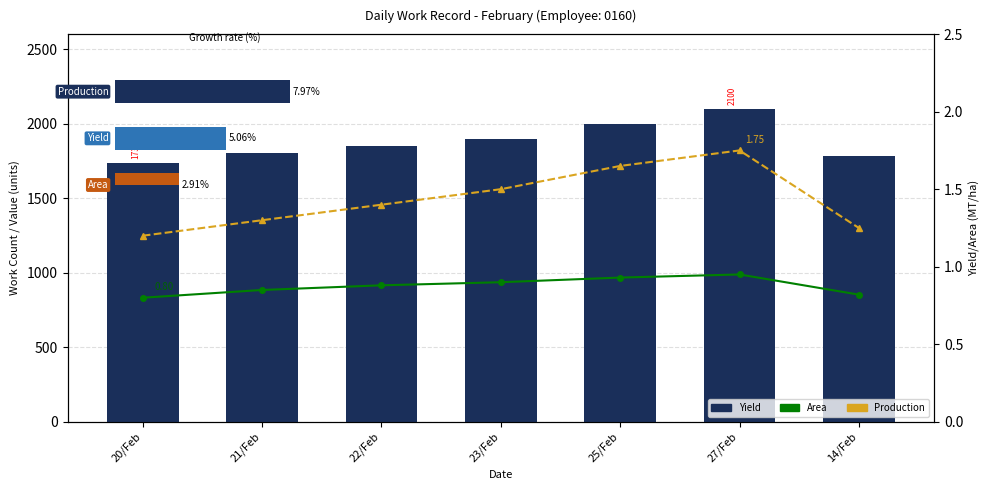

Which label corresponds to the smallest value in the chart?

20/Feb